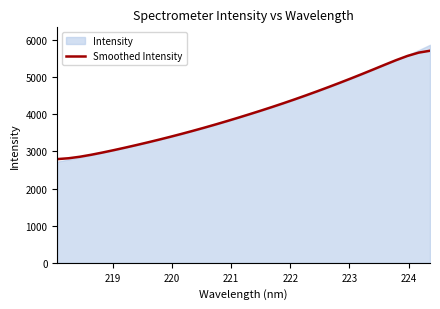

How many lines are shown in the chart?

1